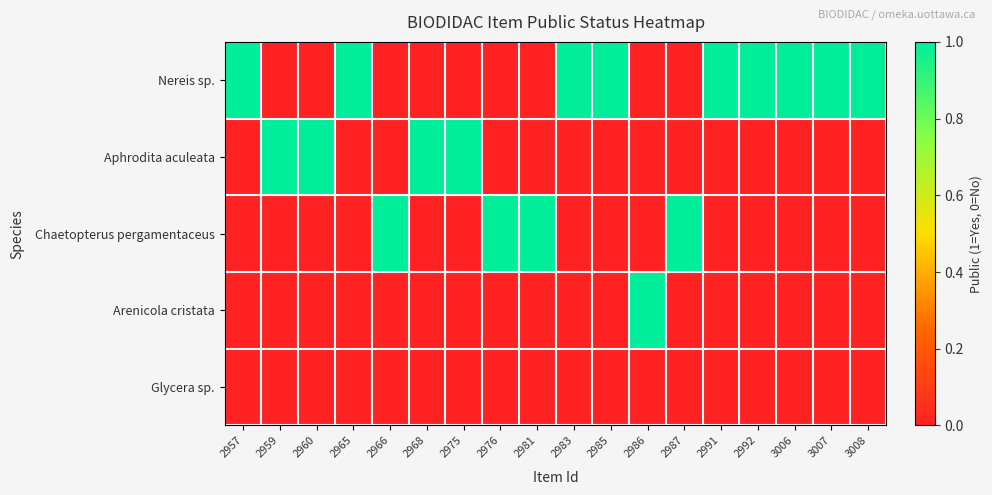

Which series has the largest range (max minus min)?

Nereis sp.